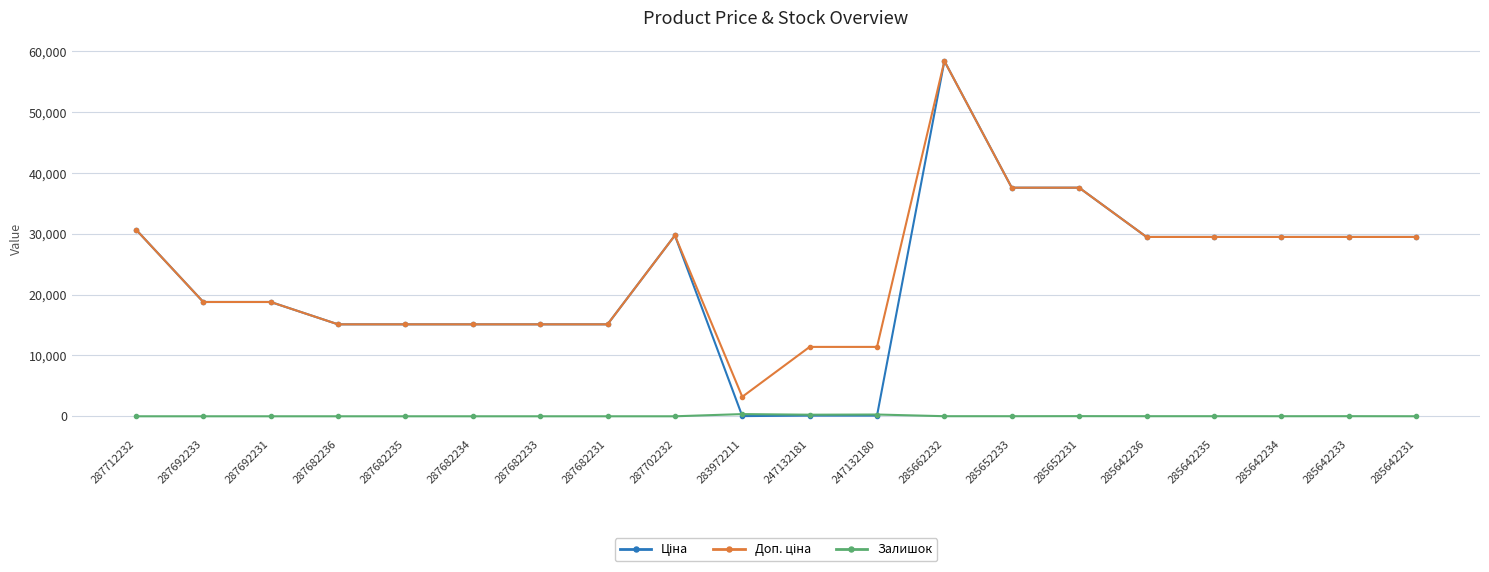

True or false: Залишок has a value of 0.0 at 287692233.

True